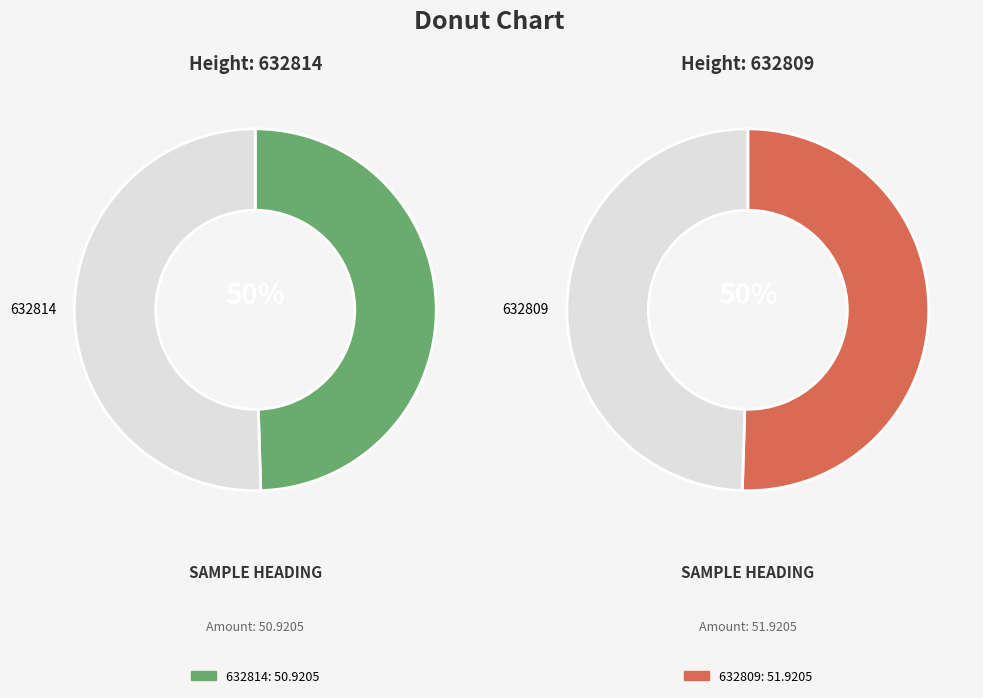

How much of the chart is everything except 632814?

50.5%